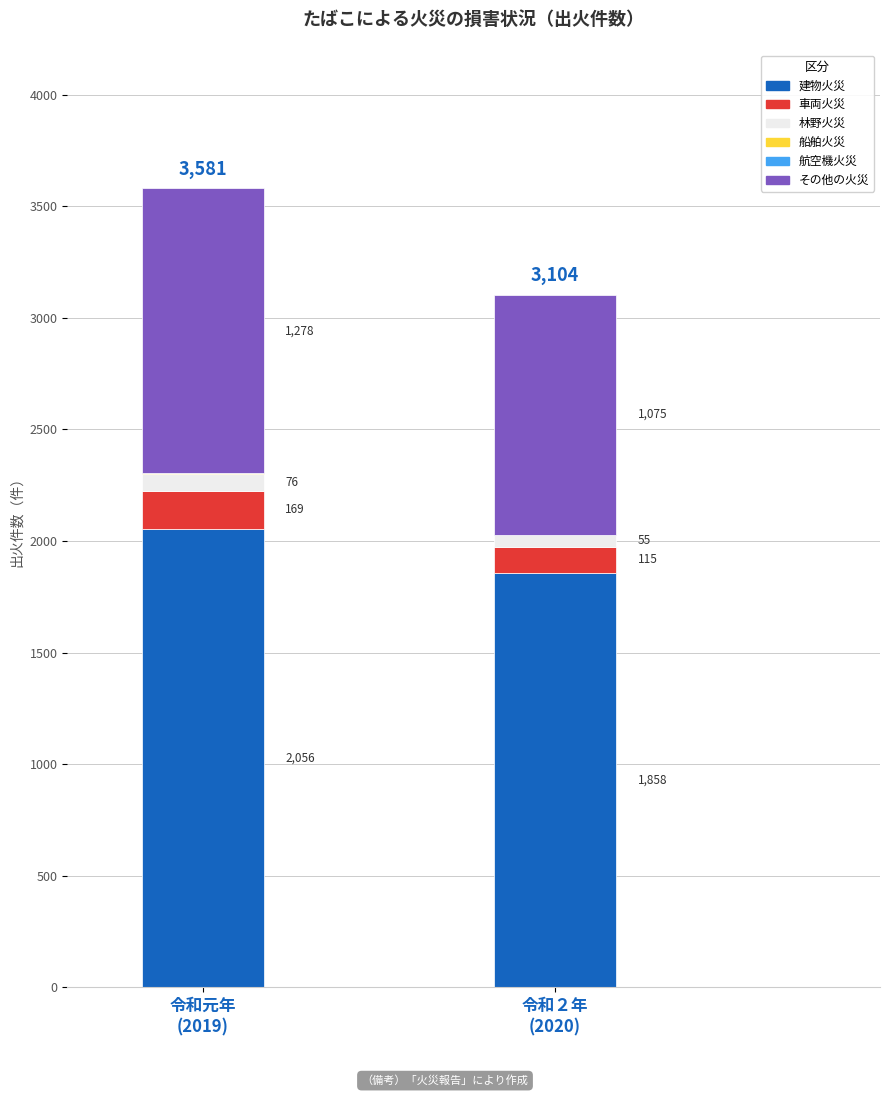

Between 船舶火災 and 建物火災, which is larger?

建物火災